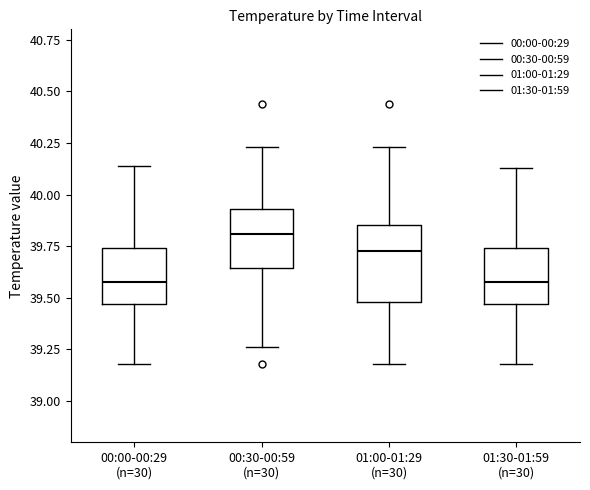

Comparing the boxes themselves (not the whiskers), which one is the tallest?

01:00-01:29 (n=30)